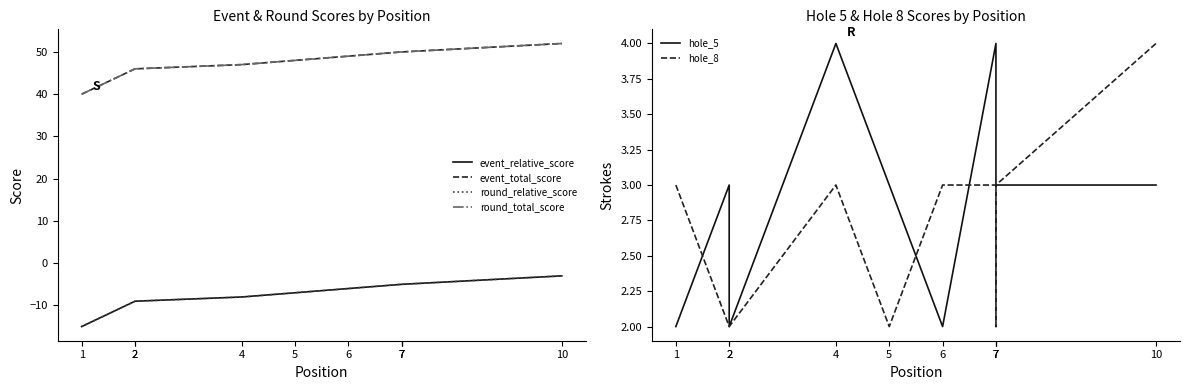

True or false: hole_8 has a value of 5 at 10.

False